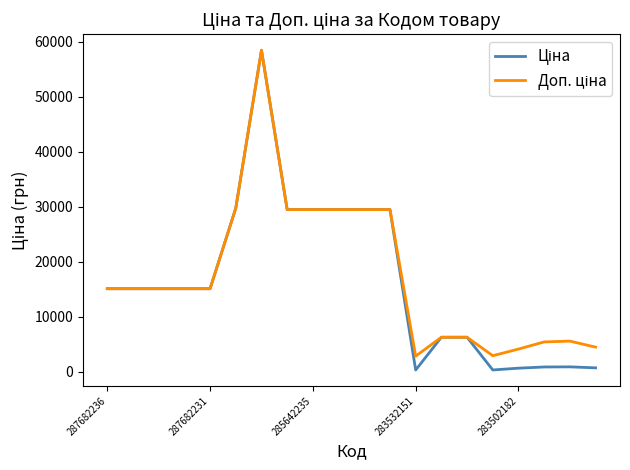

What is the greatest value displayed?

58426.5